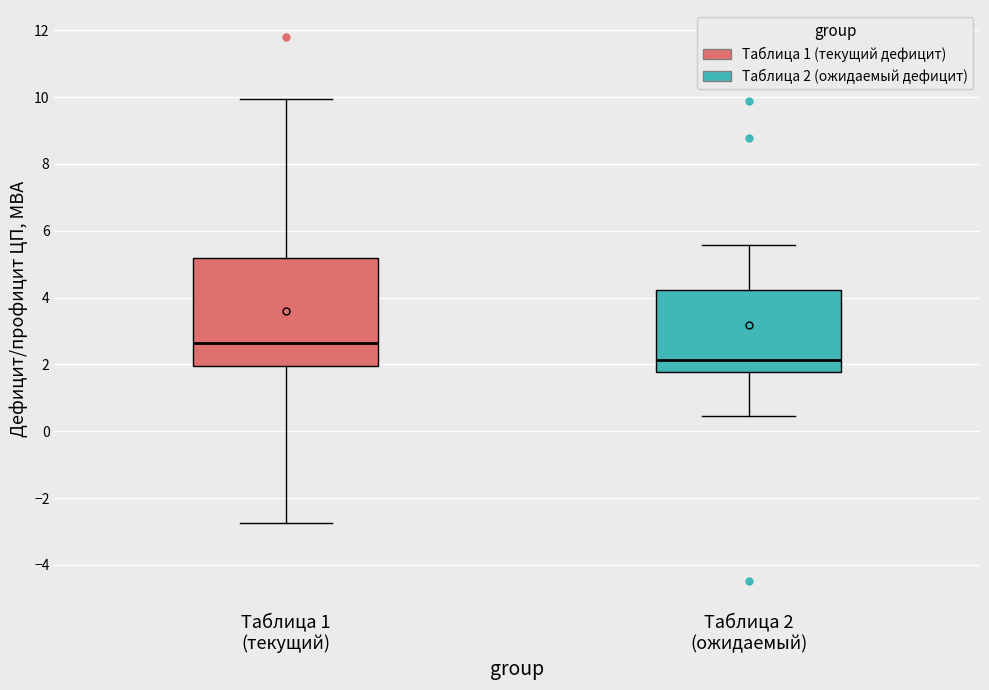

Reading left to right, transcribe this box plot: for each box, give where its median line is, the range the box spans, and where its two whiskers end, as read against the y-axis. The values are not printed on the chart, so give them approximately, as read against the axis.

Таблица 1 (текущий): median 2.6, box 2.0 to 5.2, whiskers -2.8 to 10.0
Таблица 2 (ожидаемый): median 2.2, box 1.8 to 4.2, whiskers 0.4 to 5.6